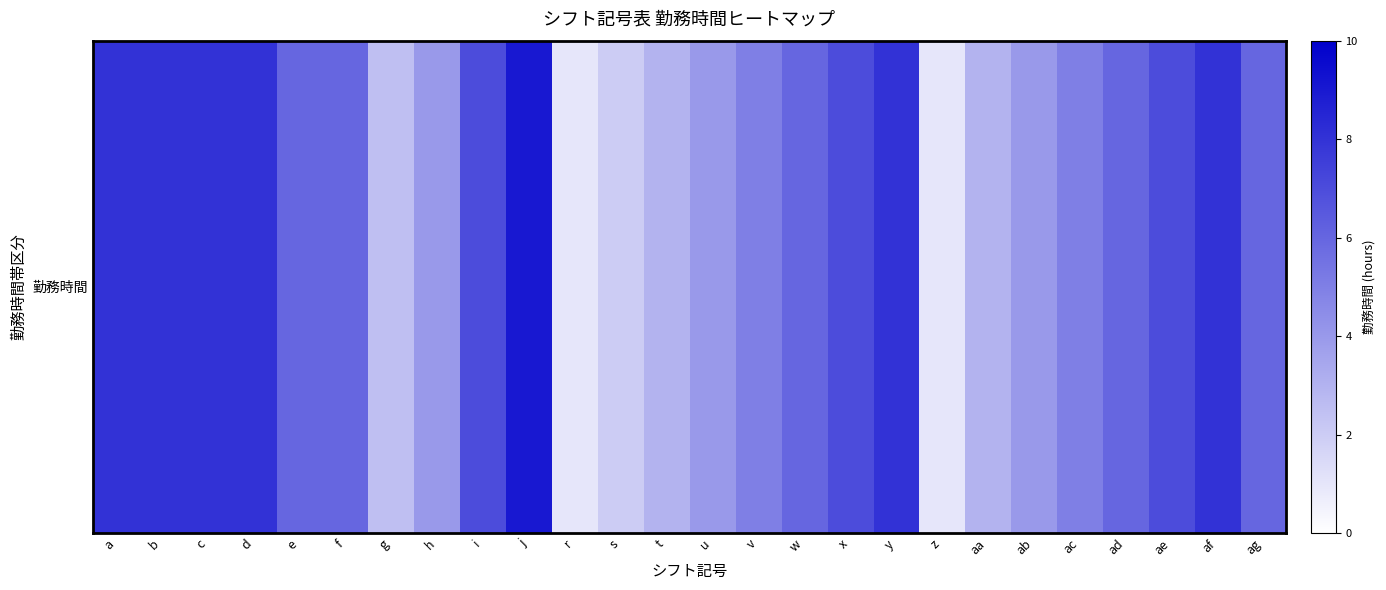

What is the smallest value displayed?

1.0